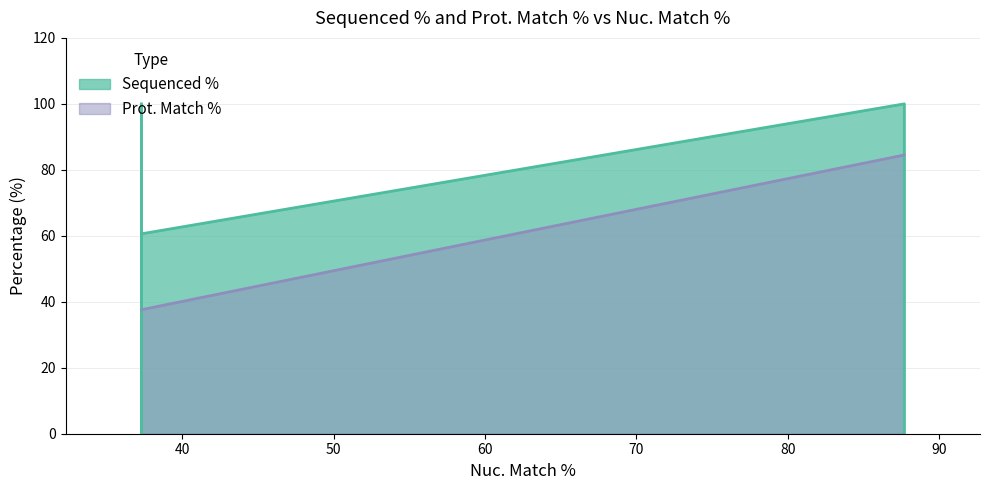

Count the number of values greater than 84.

3